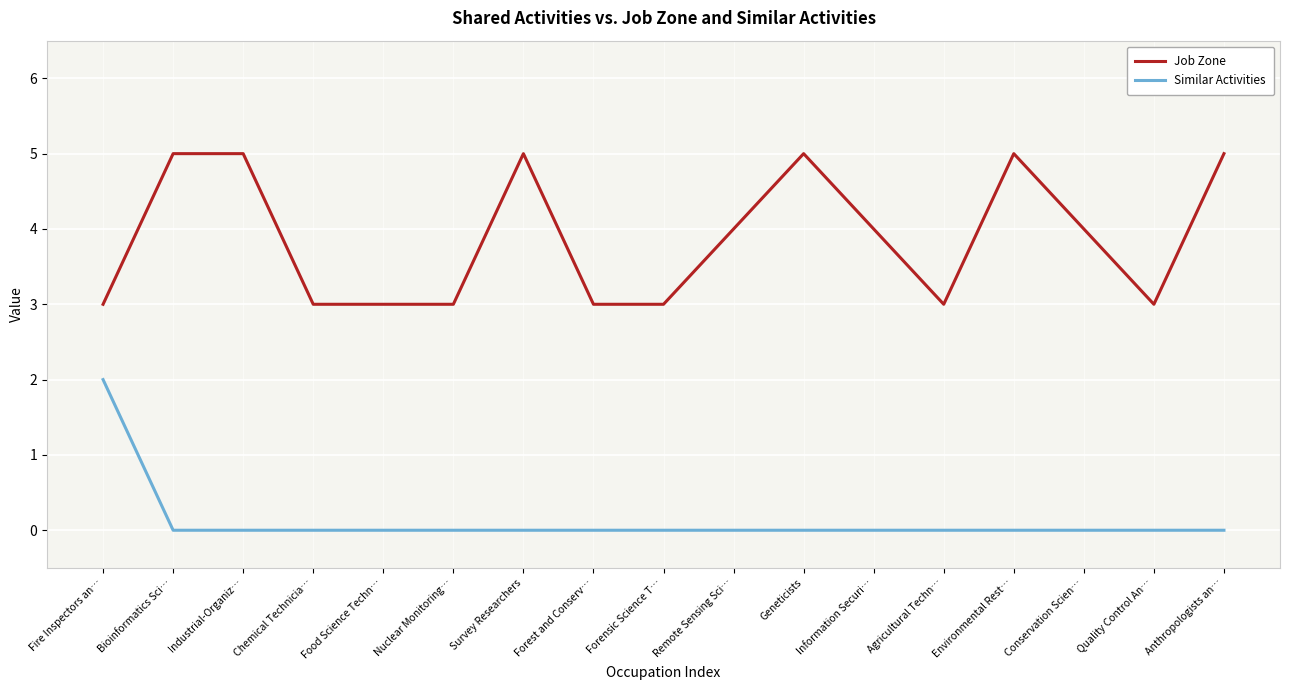

Count the Job Zone values in the range 3 to 5.

17